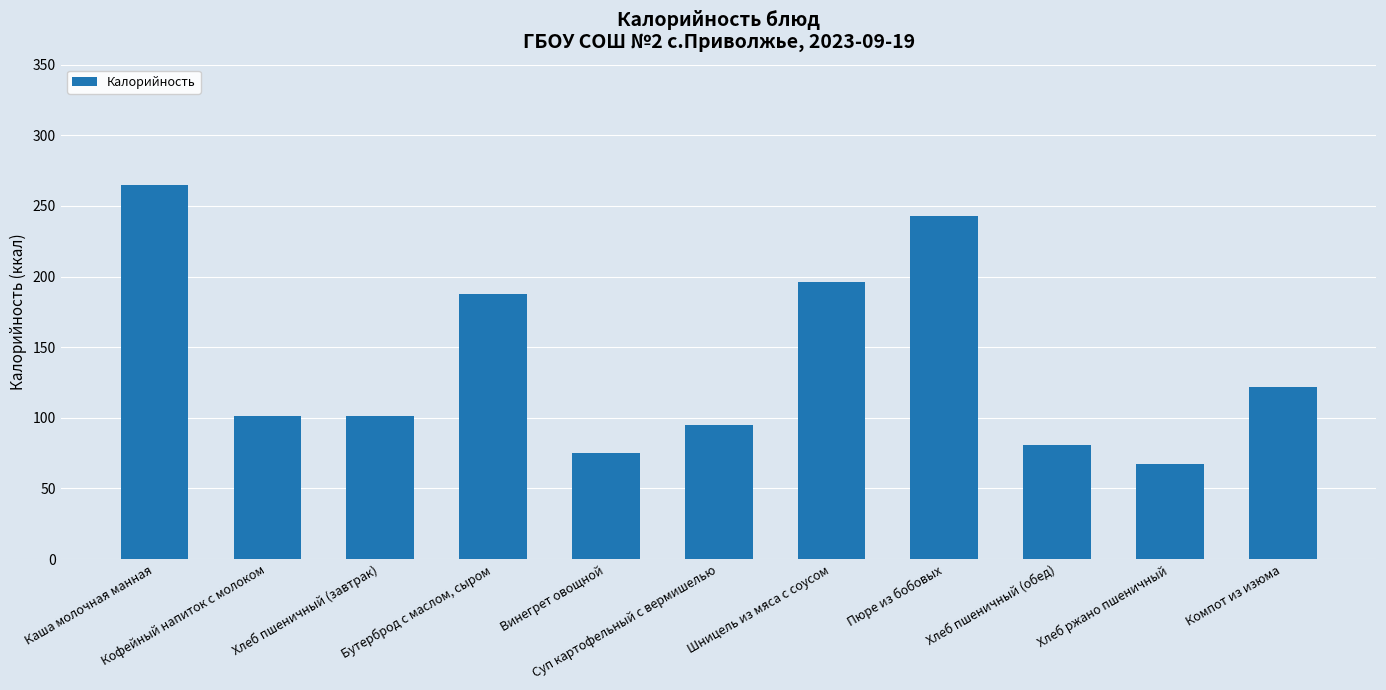

What position from the right is Каша молочная манная?

11